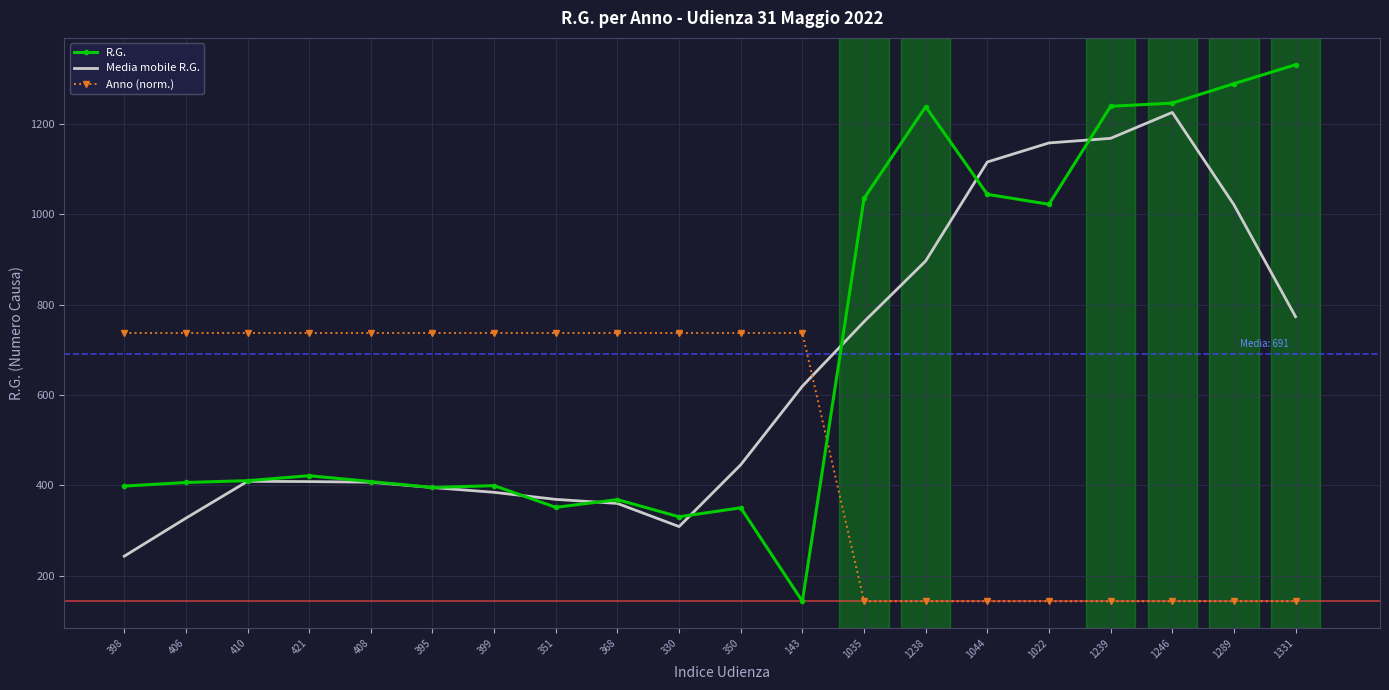

What are all the series names shown in the legend?

R.G., Media mobile R.G., Anno (norm.)